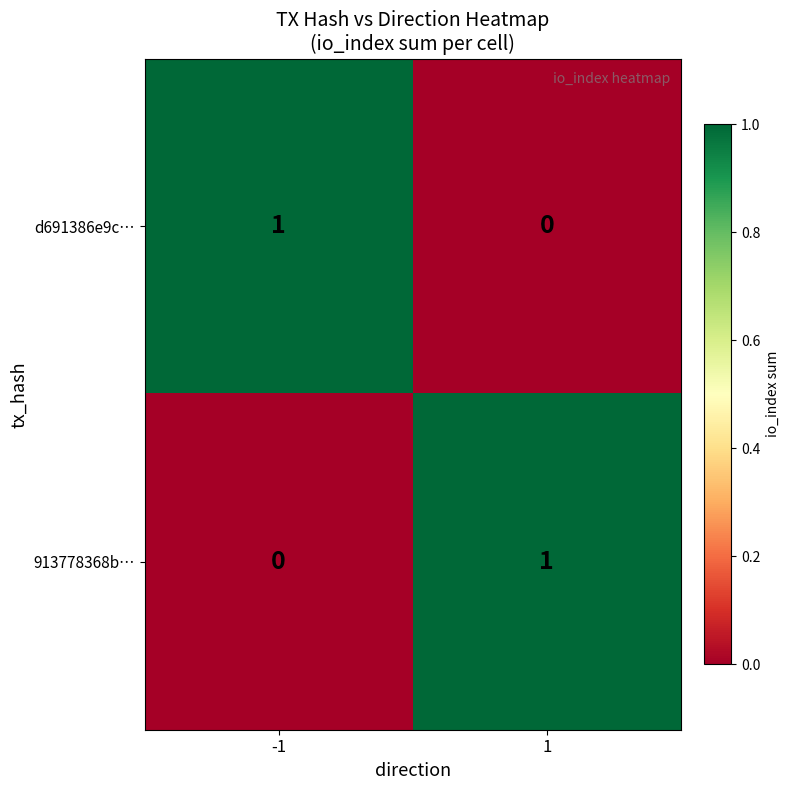

Reading left to right, list all the values displayed in this chart.

d691386e9c…: -1=1	1=0
913778368b…: -1=0	1=1